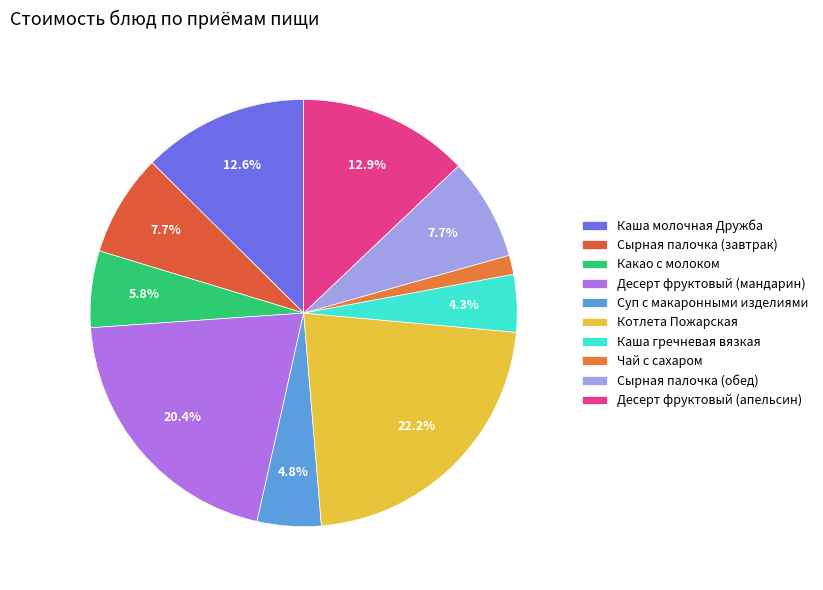

How many slices are in this pie chart?

10